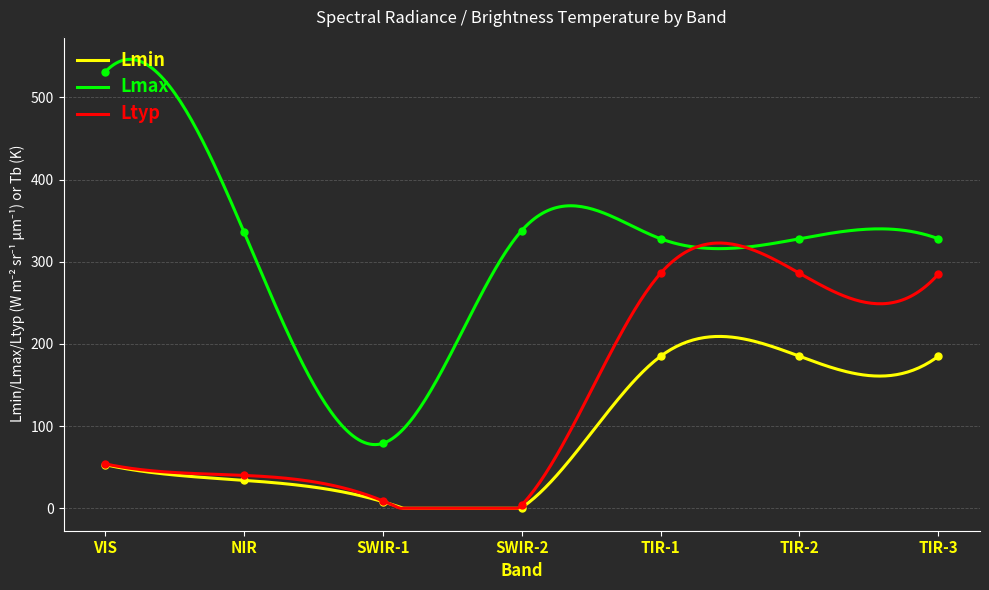

True or false: Ltyp and Lmin cross at least once.

False